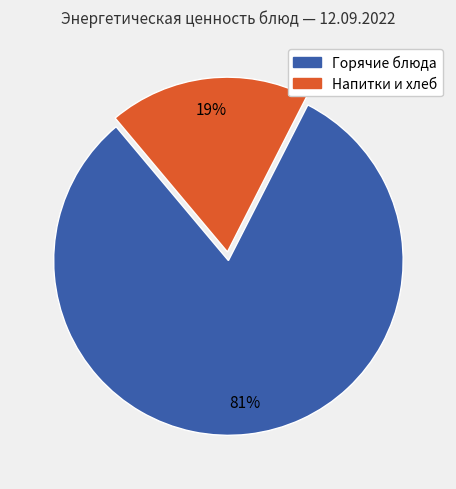

How many segments does this pie chart have?

2